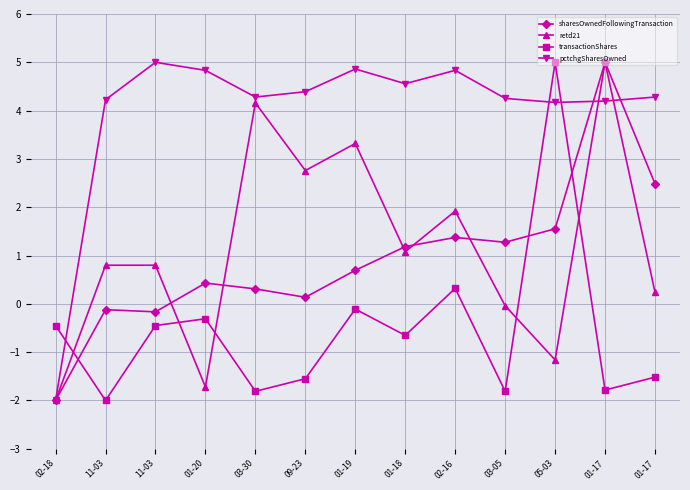

What is the difference between the highest and lowest values at 03-30?

6.1